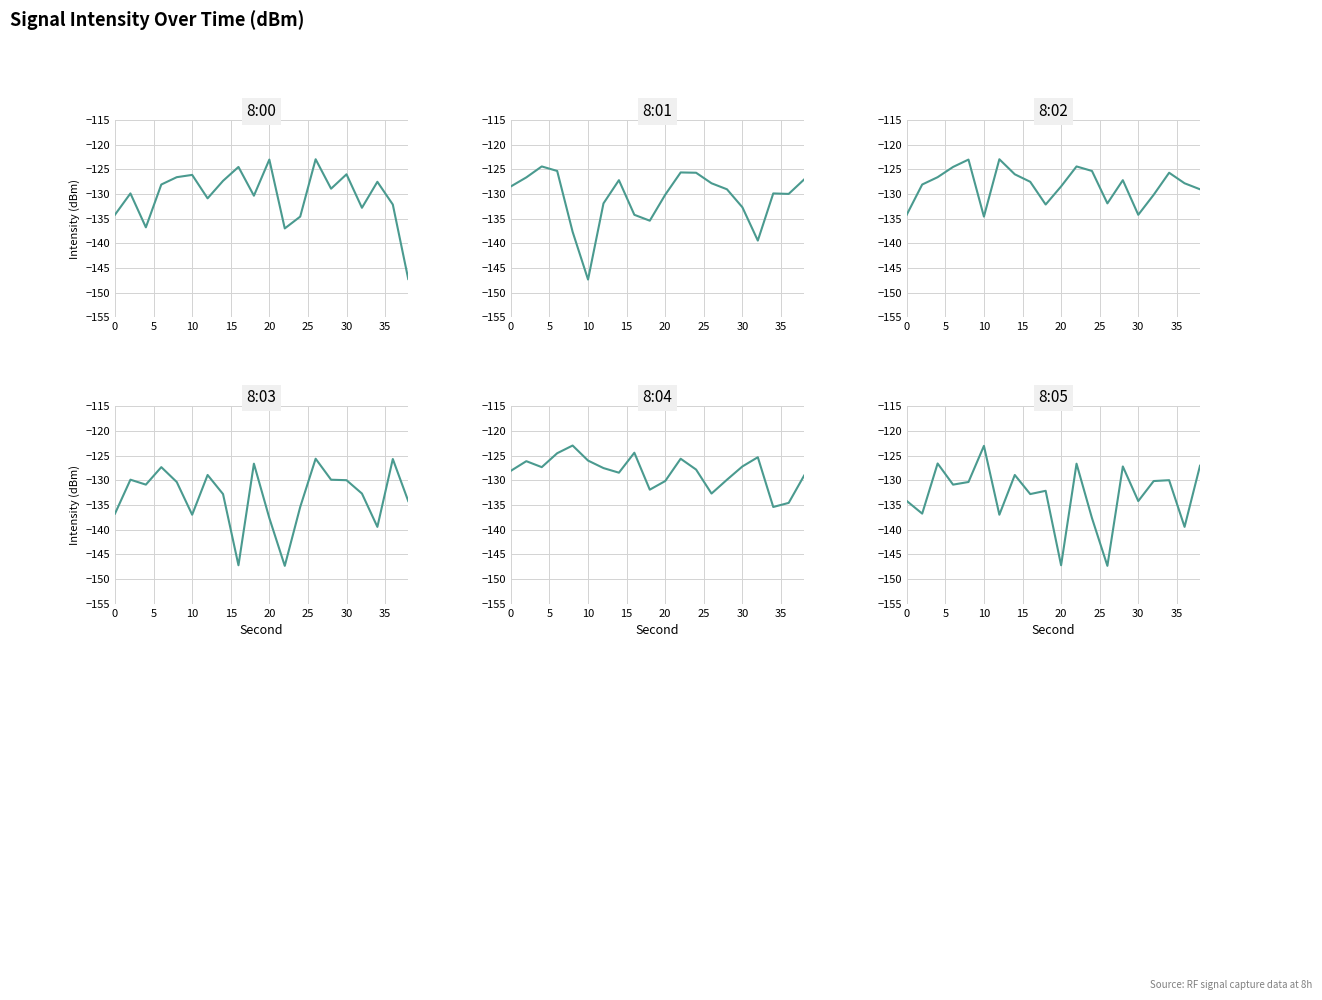

What is the lowest value of the 8:01 series?

-147.3